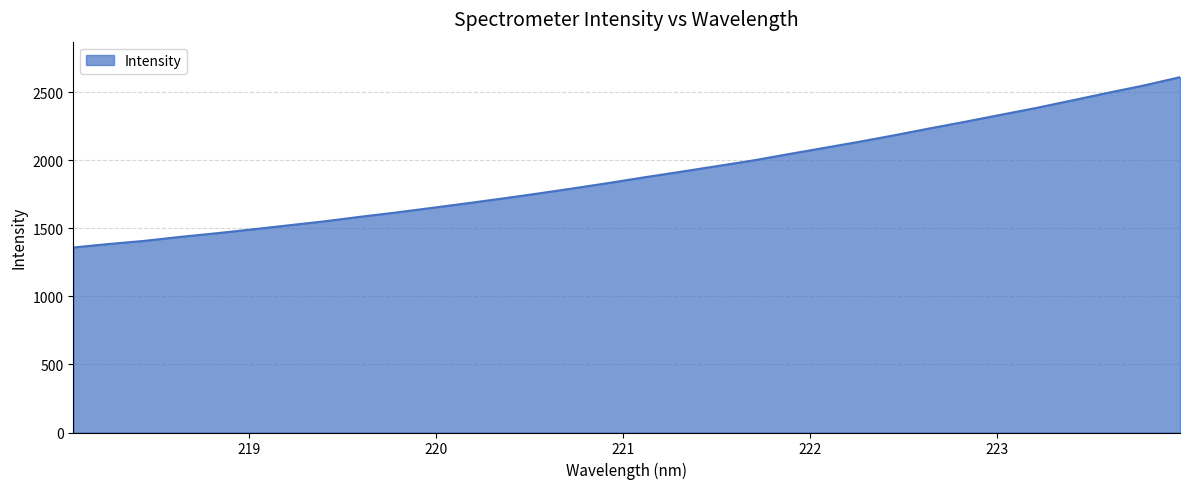

What is the maximum value shown in the chart?

2609.5